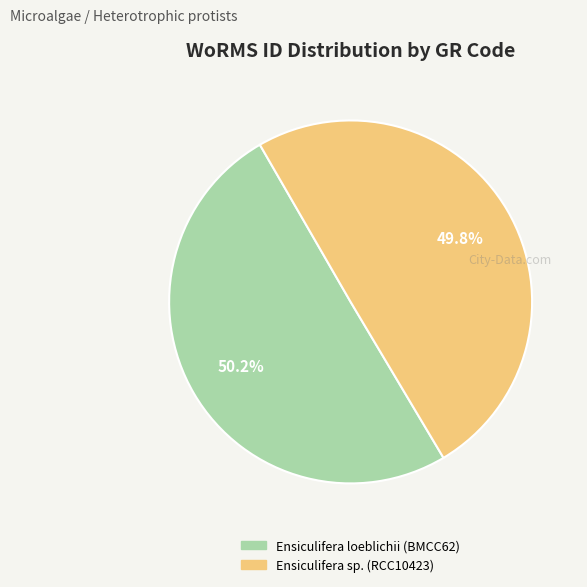

Combined, do Ensiculifera sp. (RCC10423) and Ensiculifera loeblichii (BMCC62) account for over 50%?

Yes